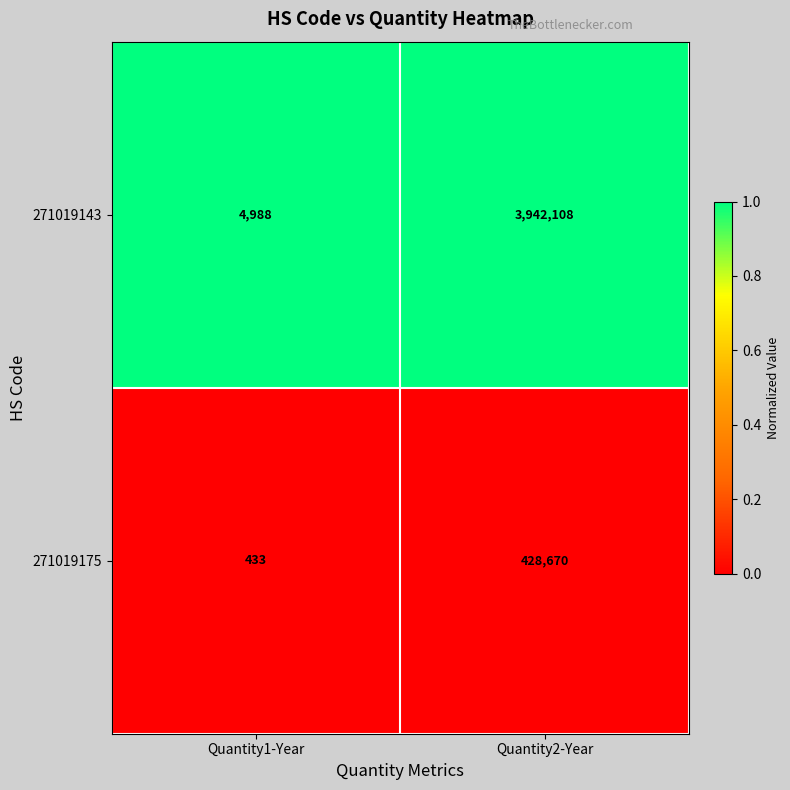

What is the difference between the maximum and minimum values in the 271019175 series?

428237